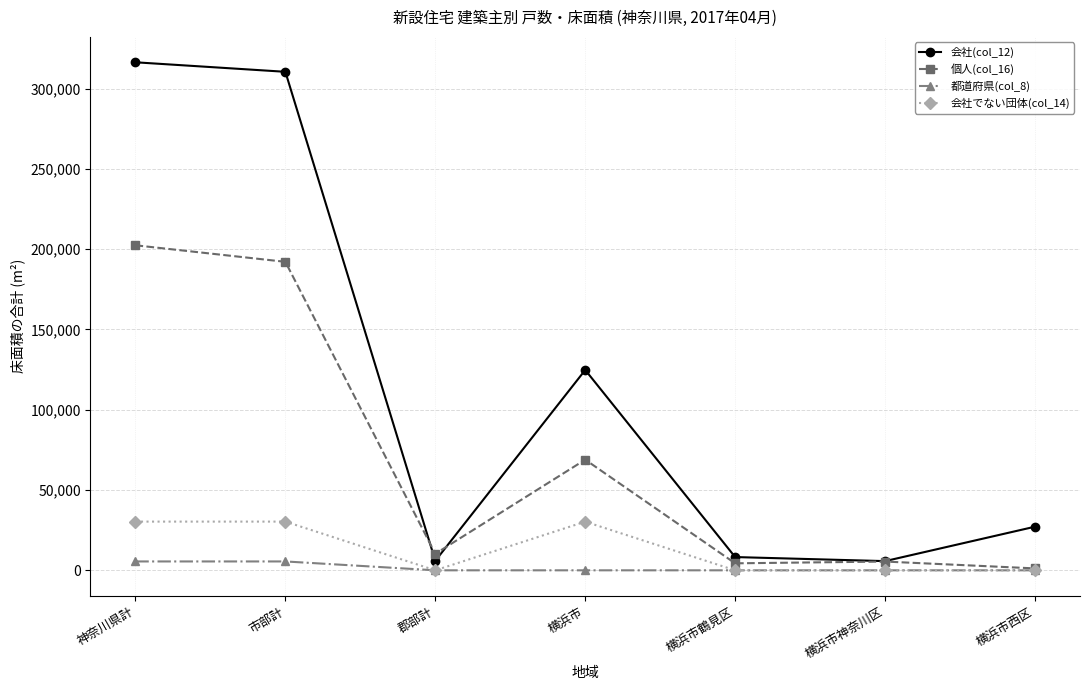

What is the greatest value displayed?

316380